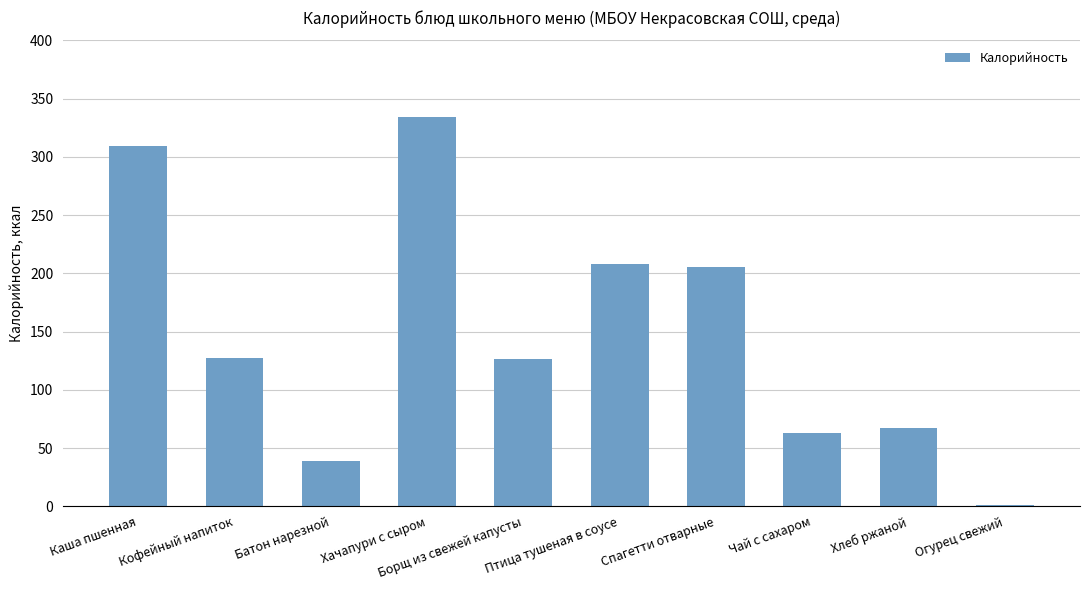

What is the change in value from Каша пшенная to Кофейный напиток?

-182